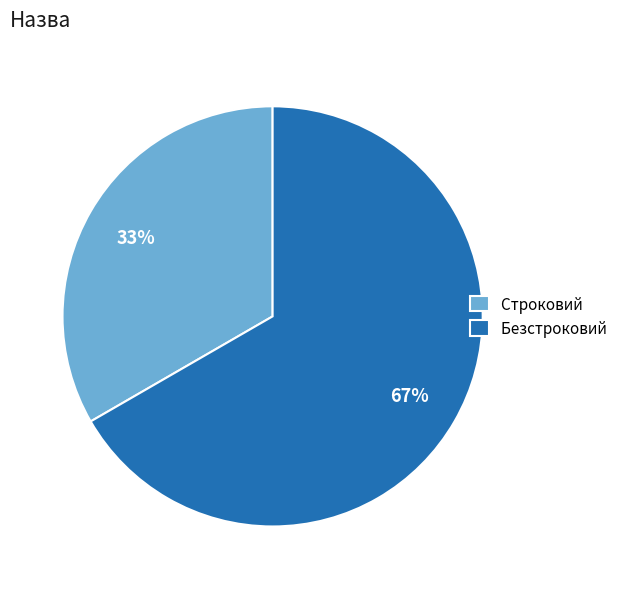

Which category has the biggest portion of the pie?

Безстроковий